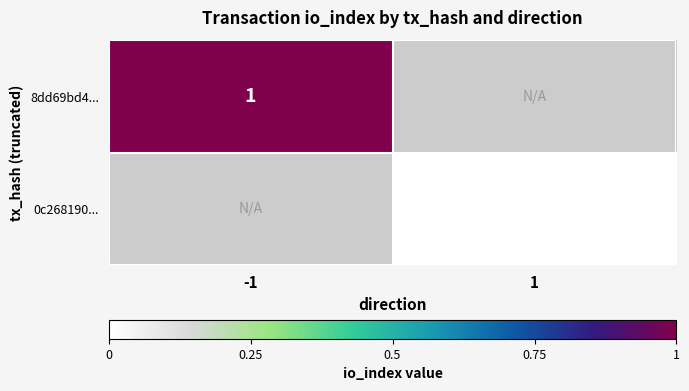

True or false: 8dd69bd4... has a value of 1 at -1.

True